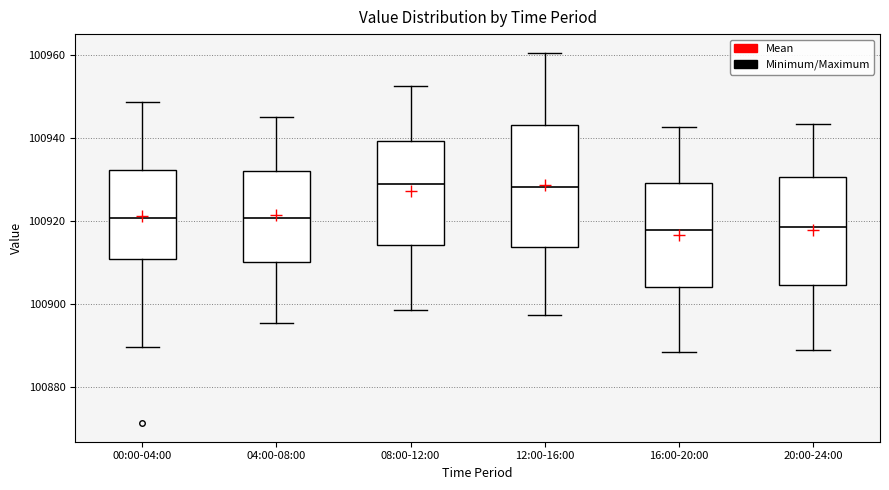

Which box is the tallest, from its lower edge to its upper edge?

12:00-16:00